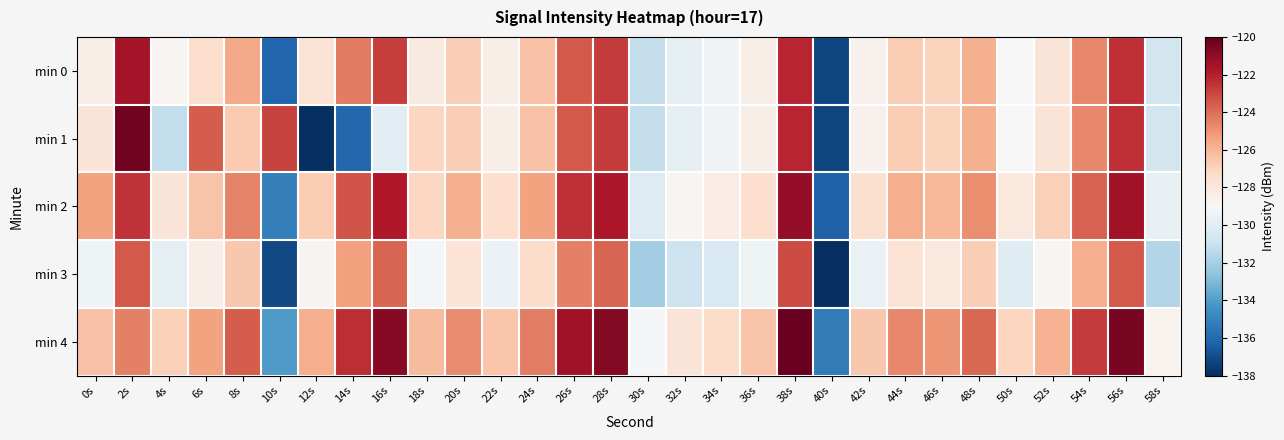

Which series has the largest range (max minus min)?

min 1